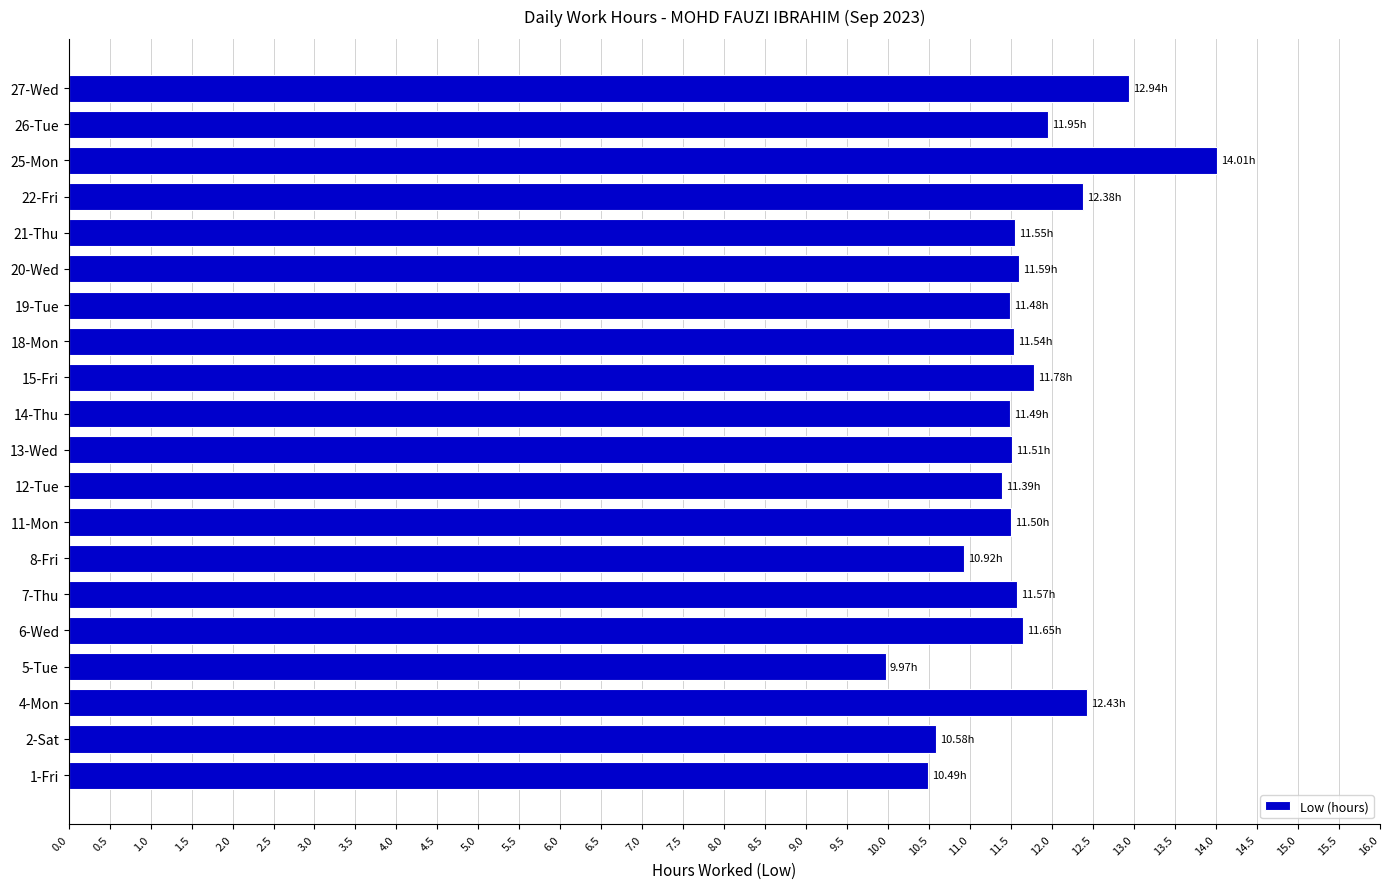

What is the sum of the values at 15-Fri and 7-Thu?

23.4